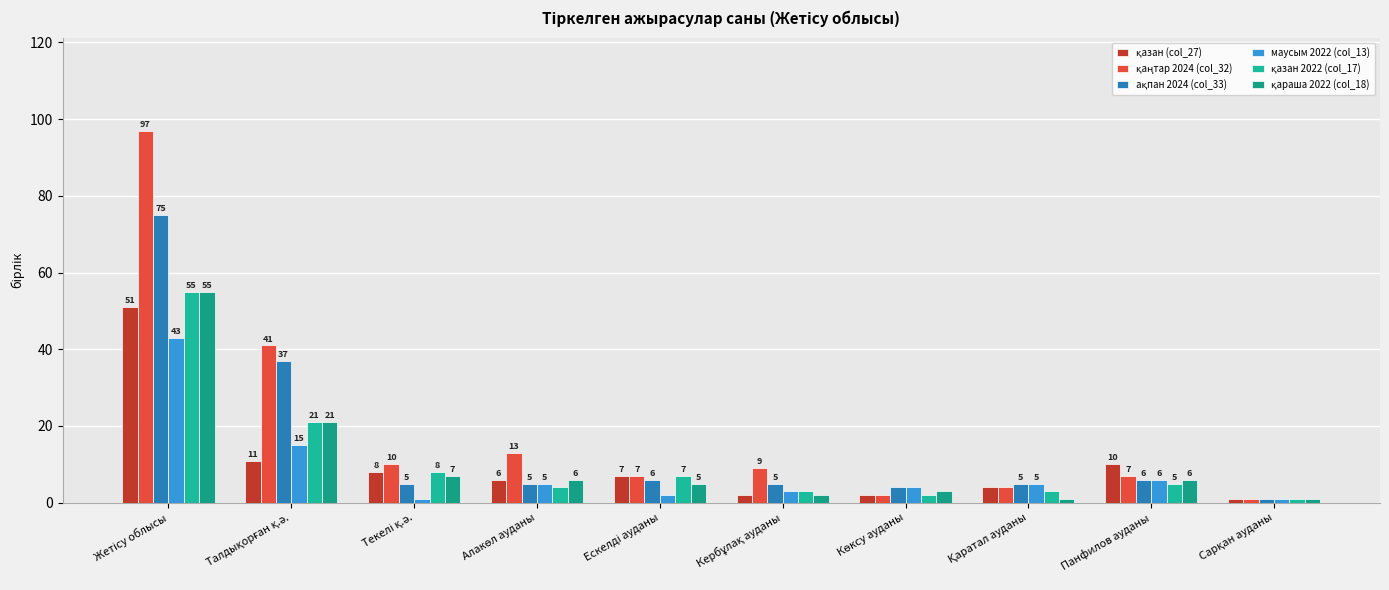

Where does the ақпан 2024 (col_33) series first go above 5?

Жетісу облысы